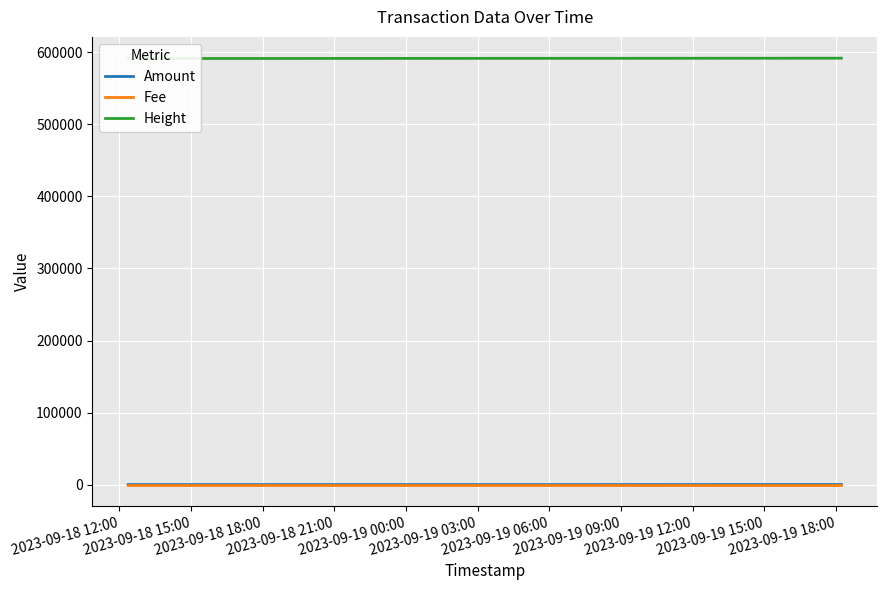

Reading left to right, list all the values displayed in this chart.

Amount: 0.0	0.0	99.8
Fee: 0.0	0.0	0.0
Height: 591461.0	591745.0	591907.0